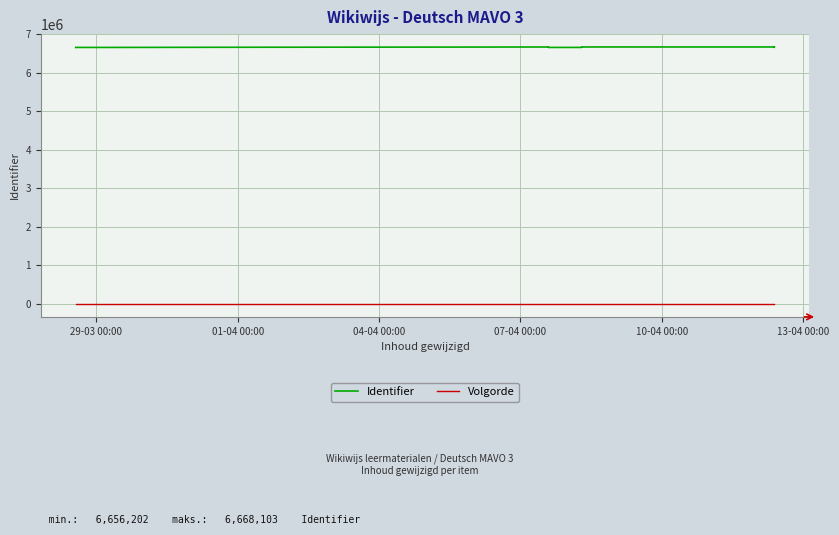

At how many categories does at least one series exceed 240234?

20